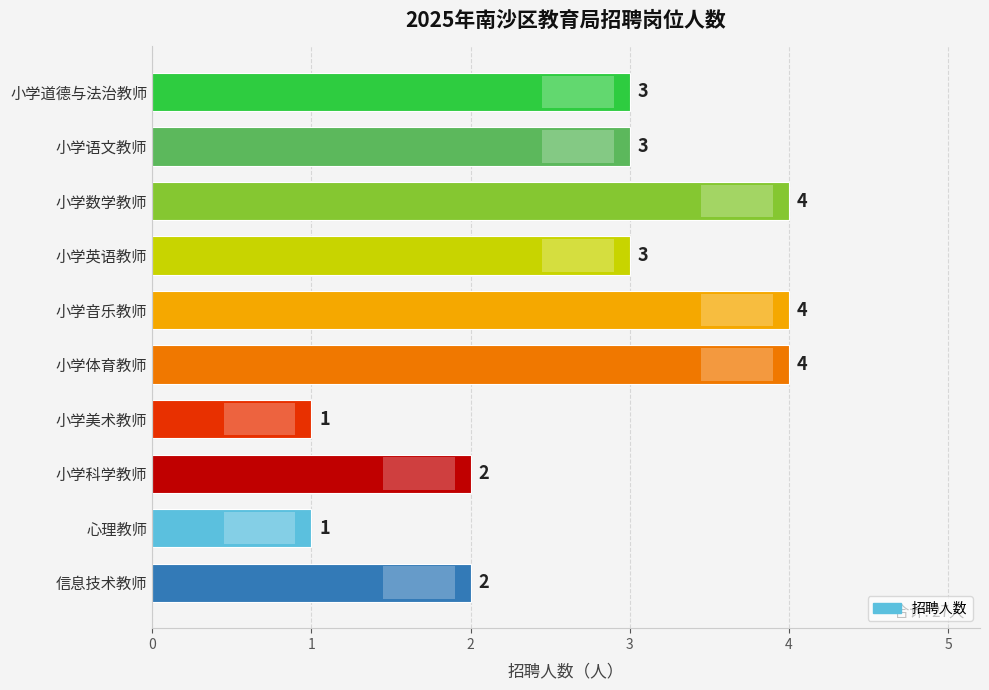

What is the sum of all values?

27